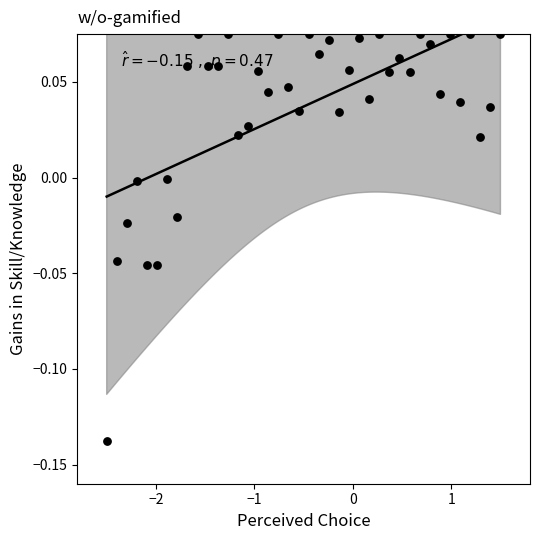

What is the range of X values (max minus min)?

4.0